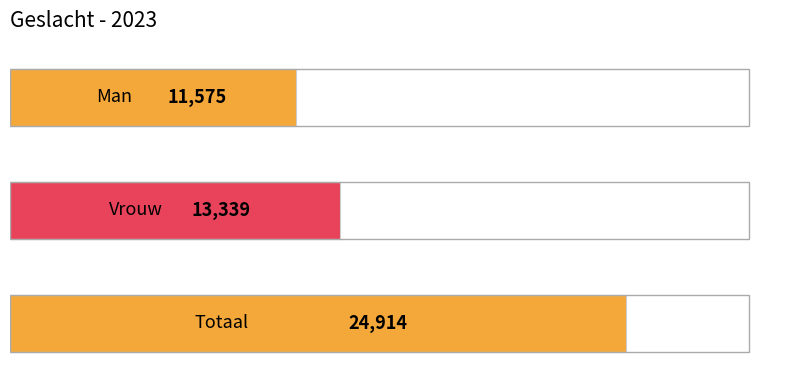

What is the value of the 1st bar from the top?

11575